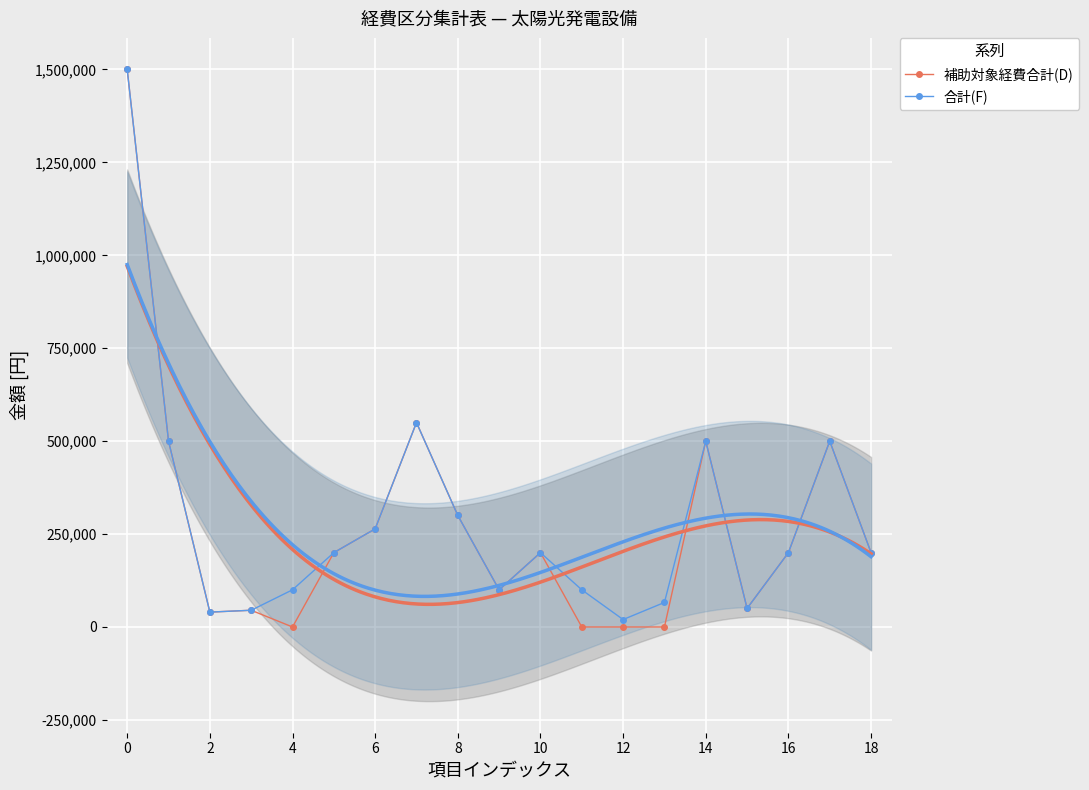

How many series are shown in this chart?

2